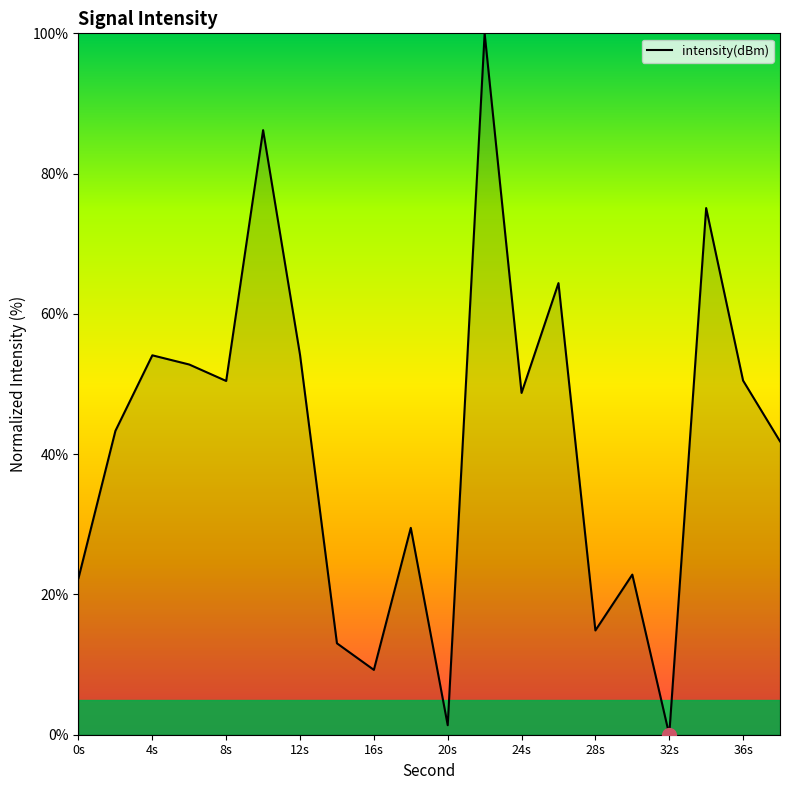

What is the greatest value displayed?

100.0